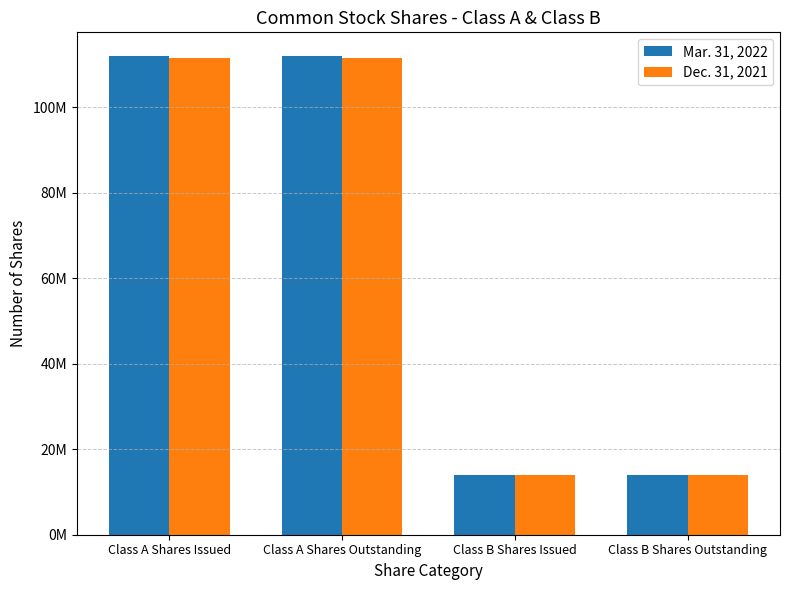

Which series changed the most between Class A Shares Outstanding and Class B Shares Outstanding?

Mar. 31, 2022